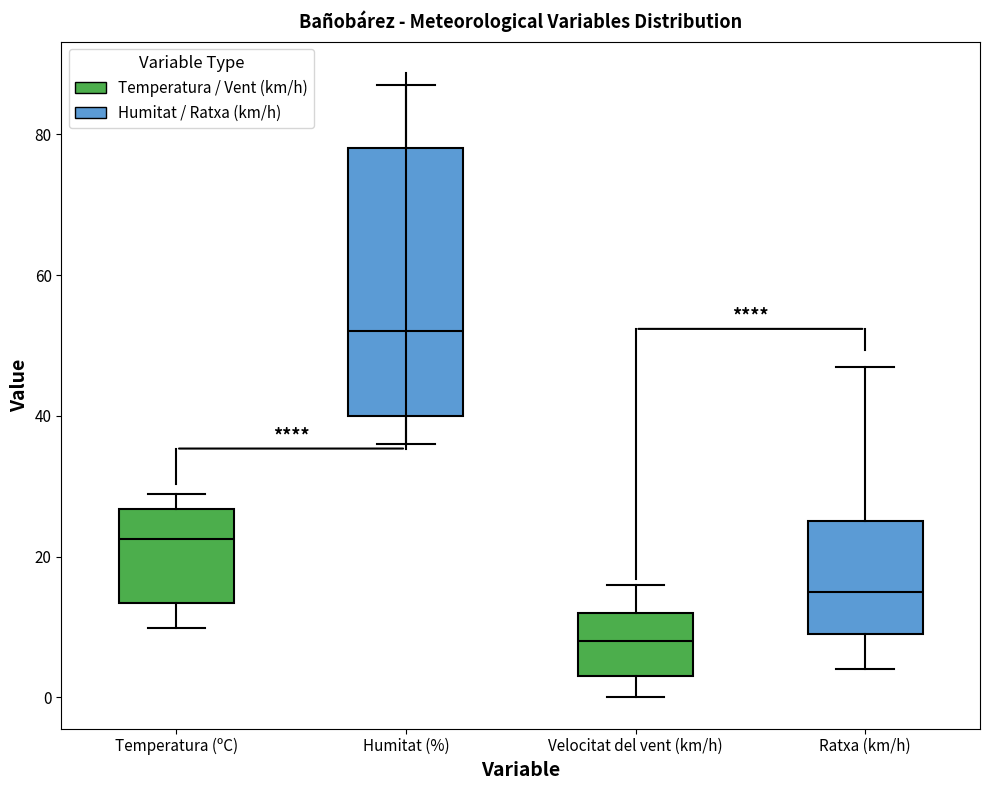

Comparing the boxes themselves (not the whiskers), which one is the tallest?

Humitat (%)